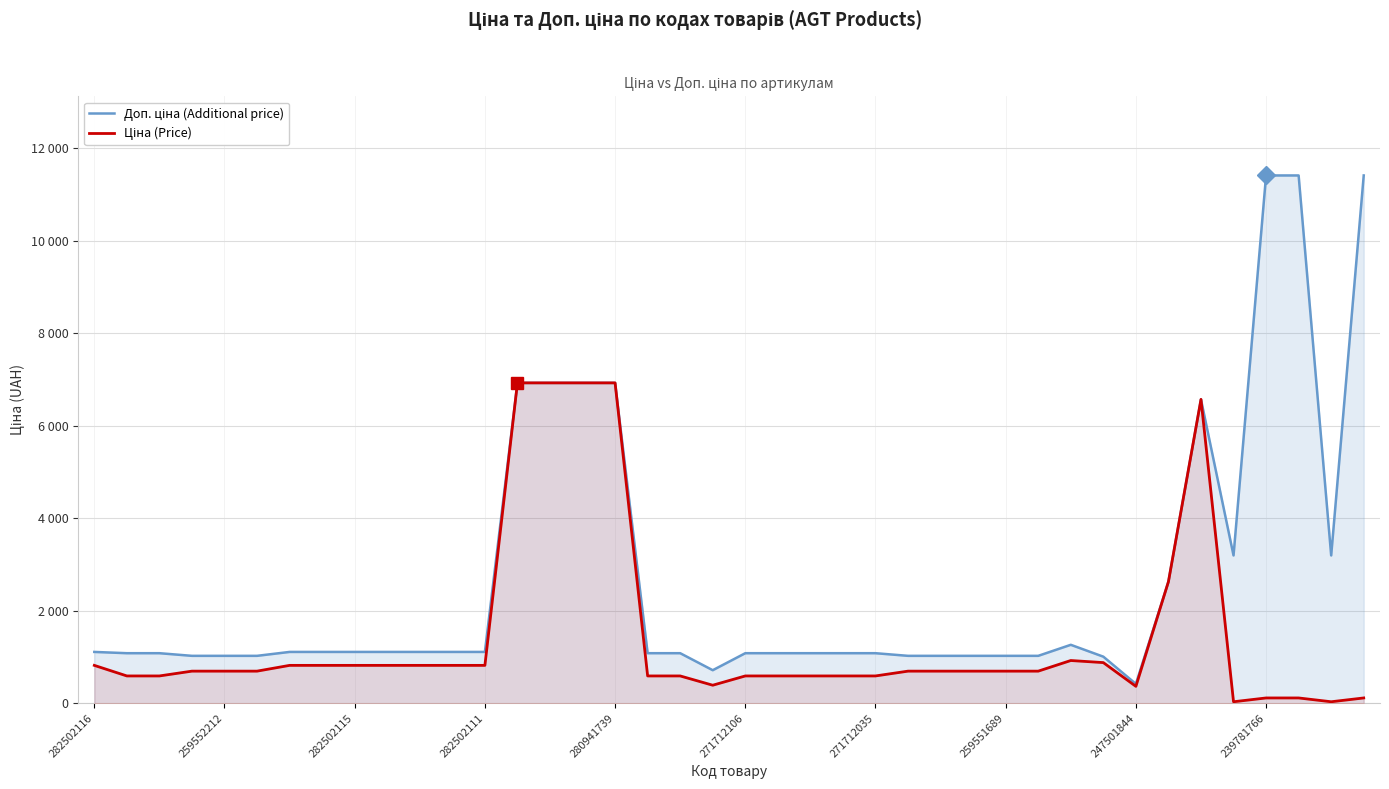

What is the minimum value for Ціна (Price)?

31.9